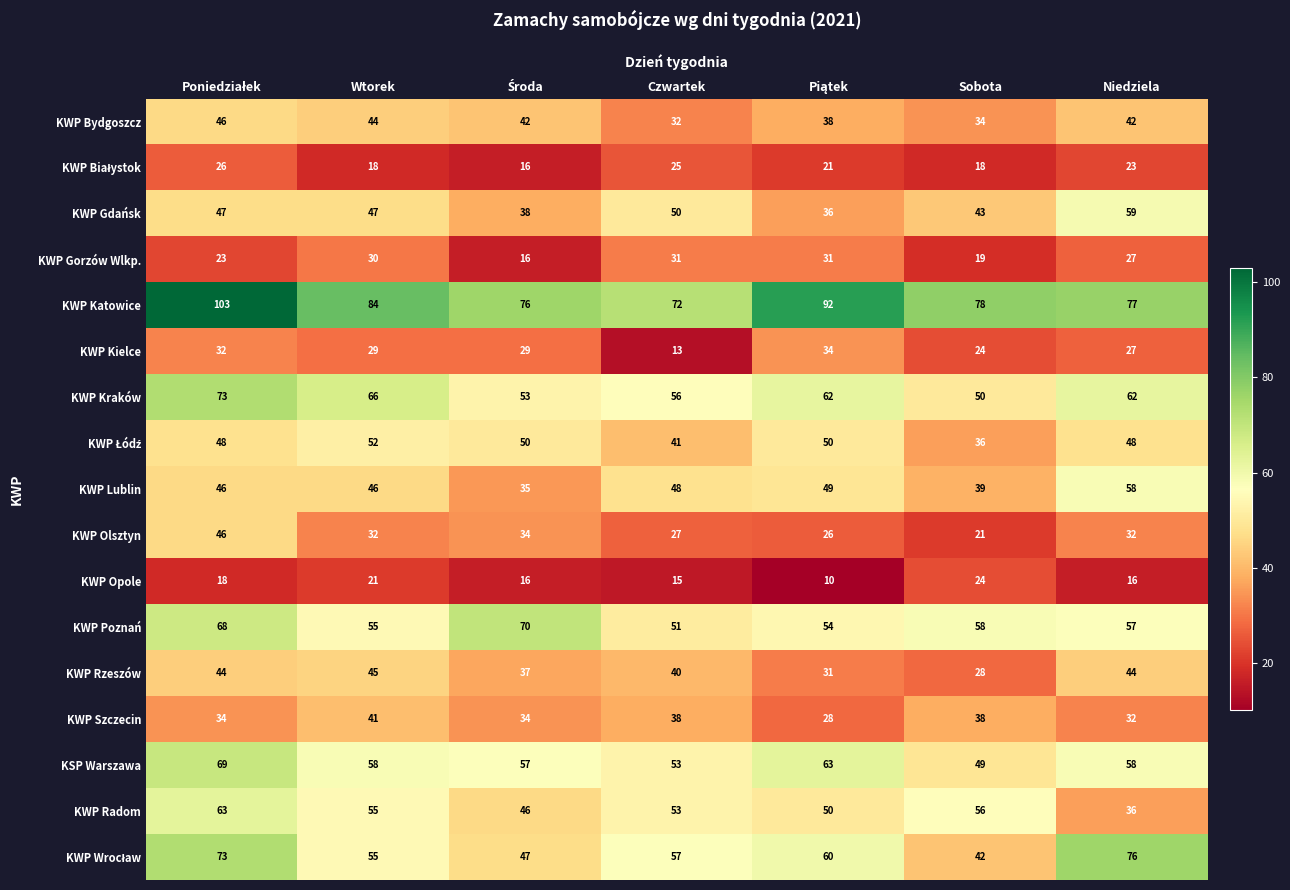

What is the sum of all KWP Poznań values?

413